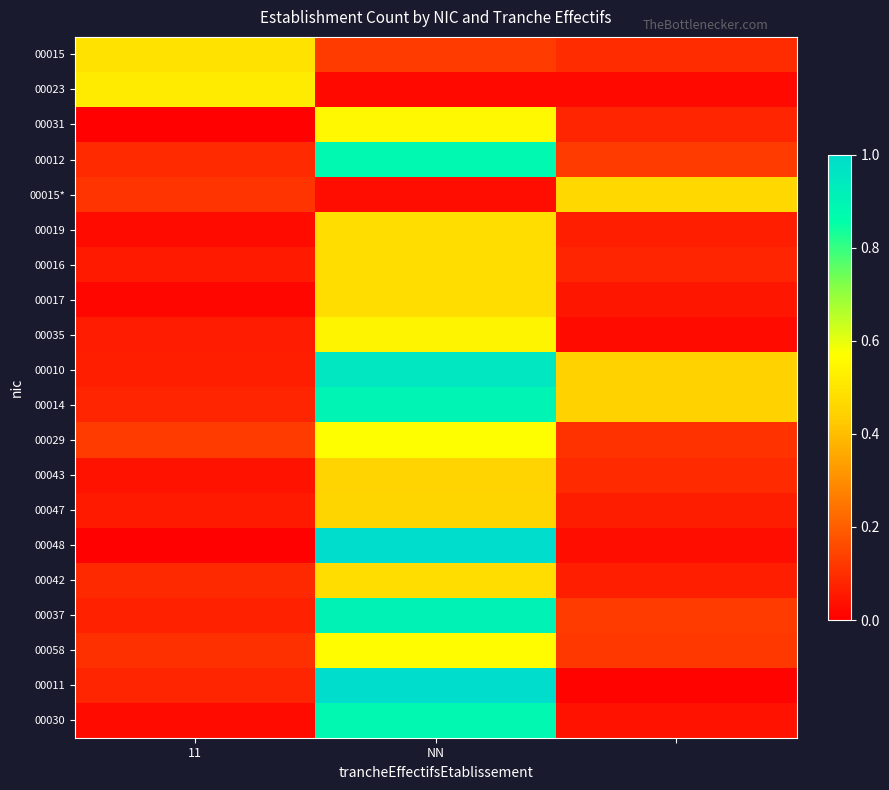

At which category is the sum across all series the highest?

NN